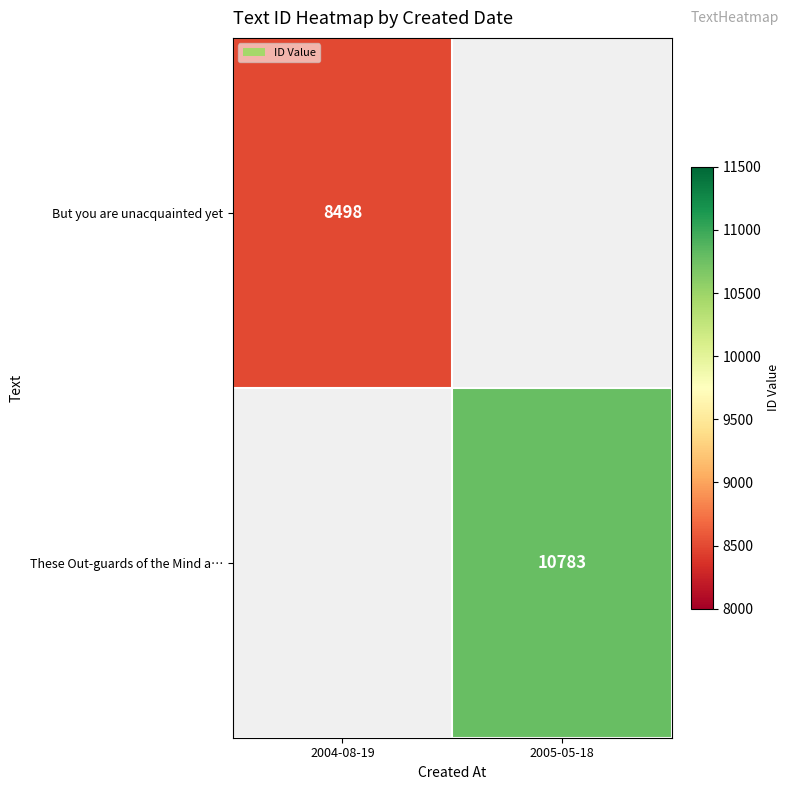

Is it true that These Out-guards of the Mind a… equals 3894.0 at 2005-05-18?

False